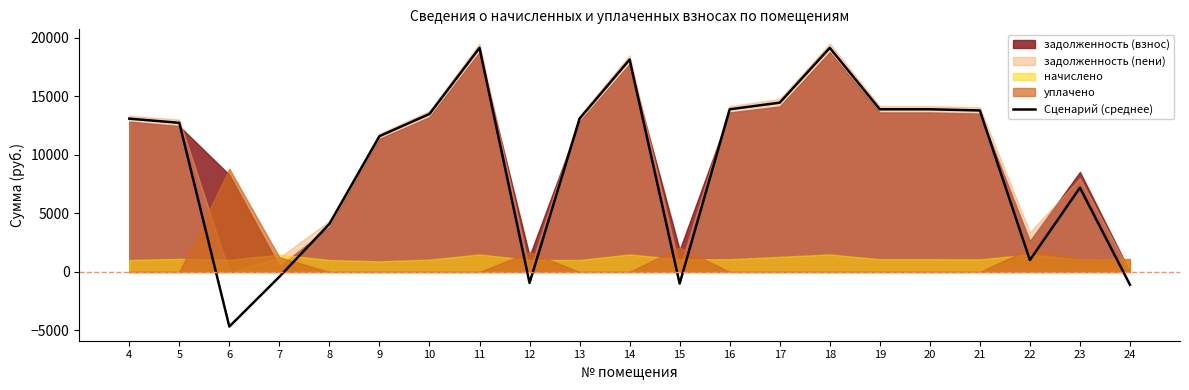

What is the value of the 1st point from the left?

13103.3